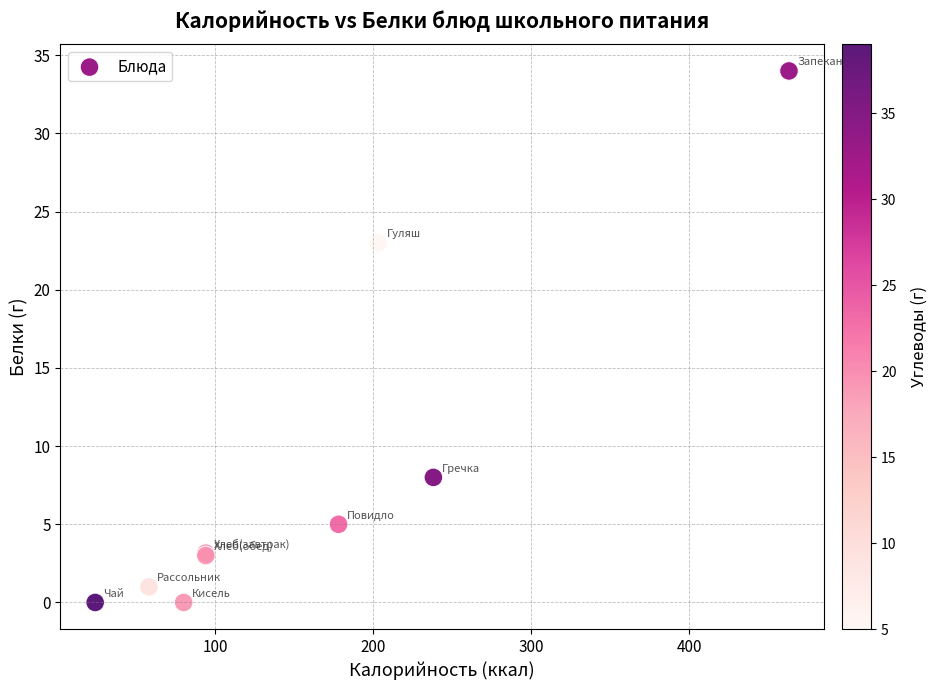

What Y value in the scatter plot is closest to 17?

23.0